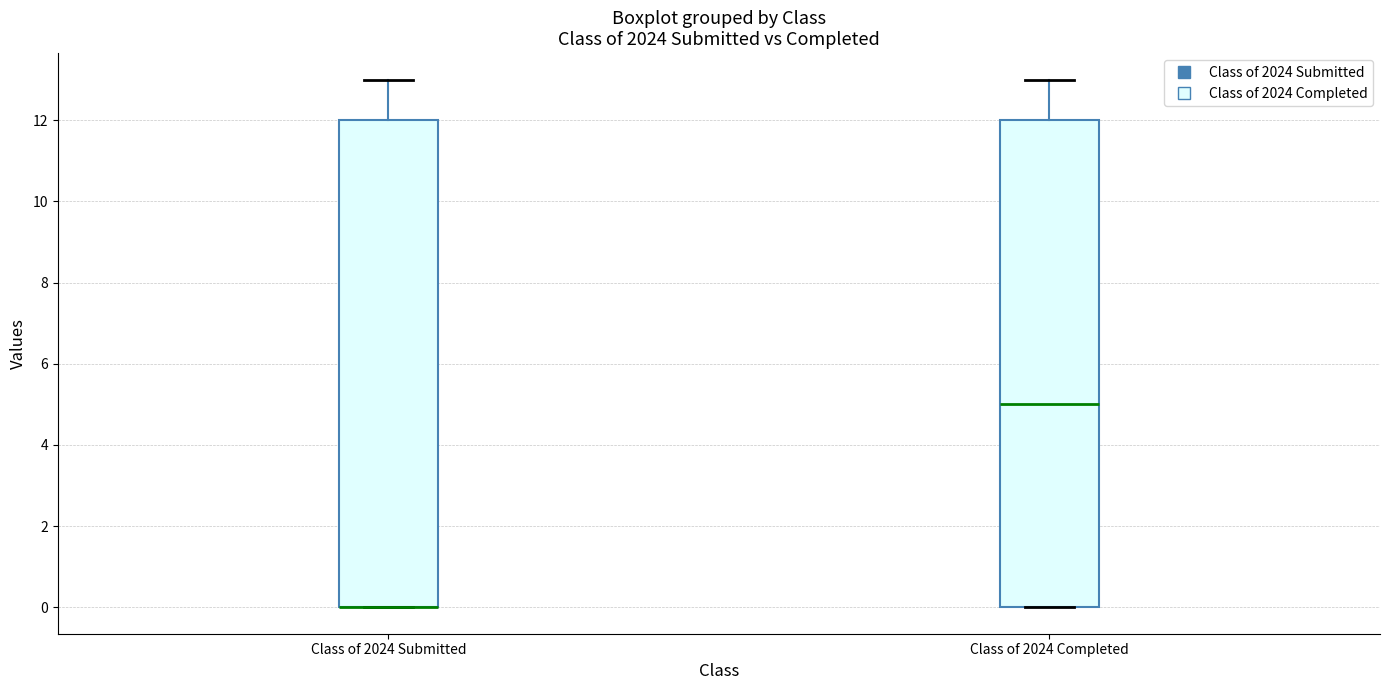

Where is the lower edge of the box for Class of 2024 Submitted on the y-axis? The values are not printed on the chart, so give them approximately, as read against the axis.

0